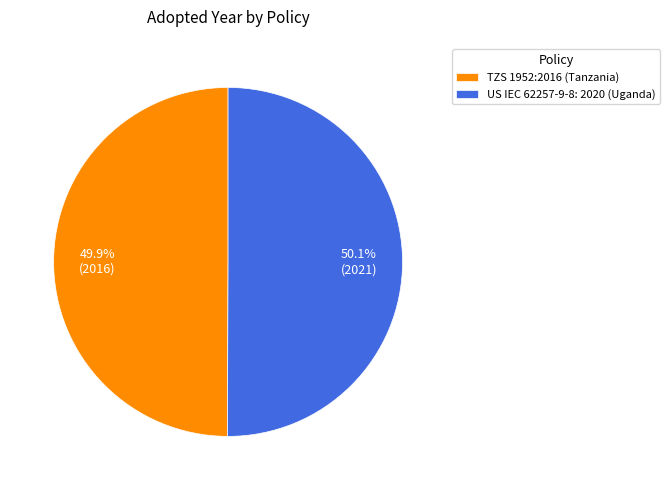

To the nearest percent, what portion does US IEC 62257-9-8: 2020 (Uganda) represent?

50%